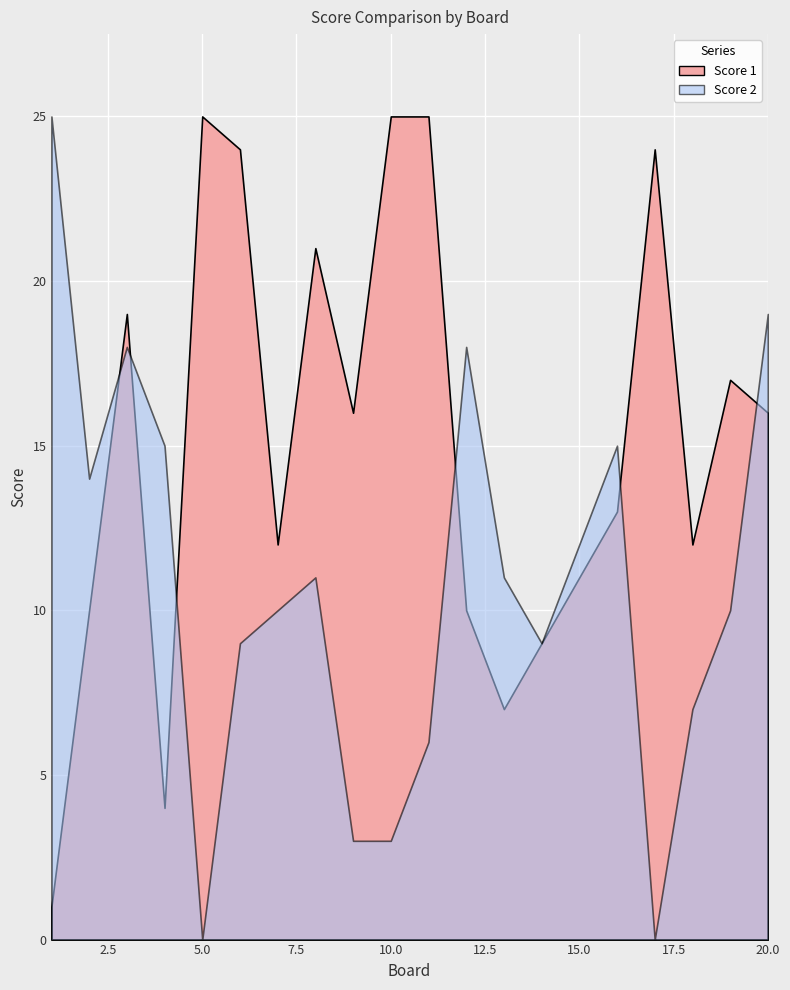

At which label does Score 1 first exceed 16?

3